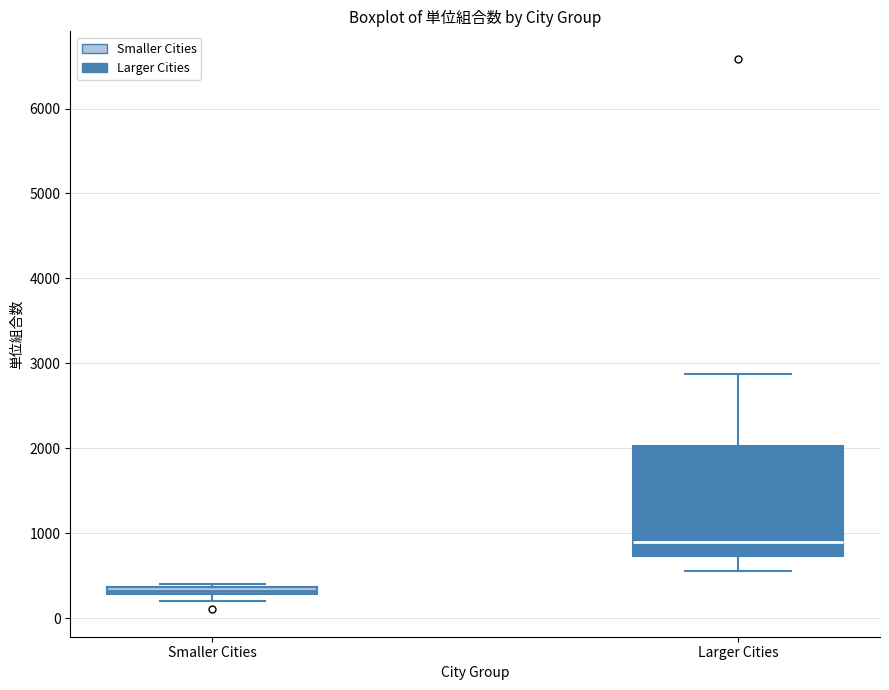

Comparing the boxes themselves (not the whiskers), which one is the tallest?

Larger Cities